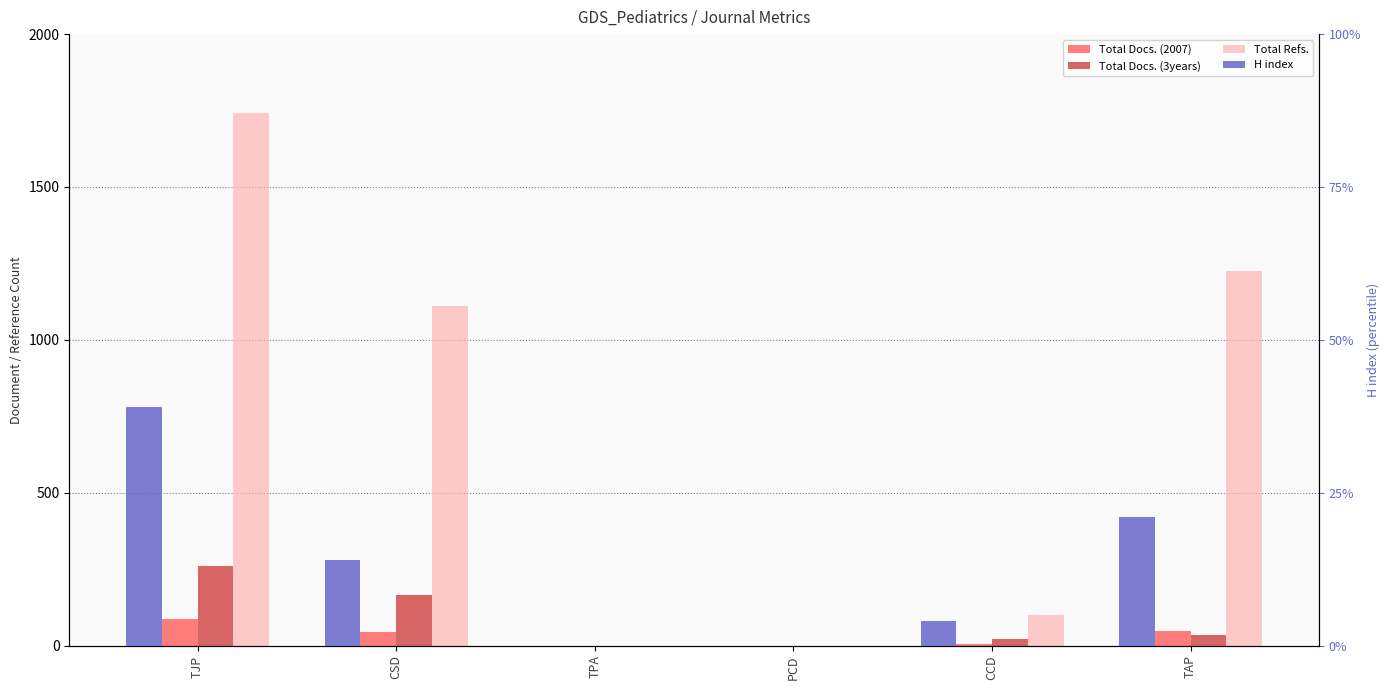

What position from the left is CCD?

5